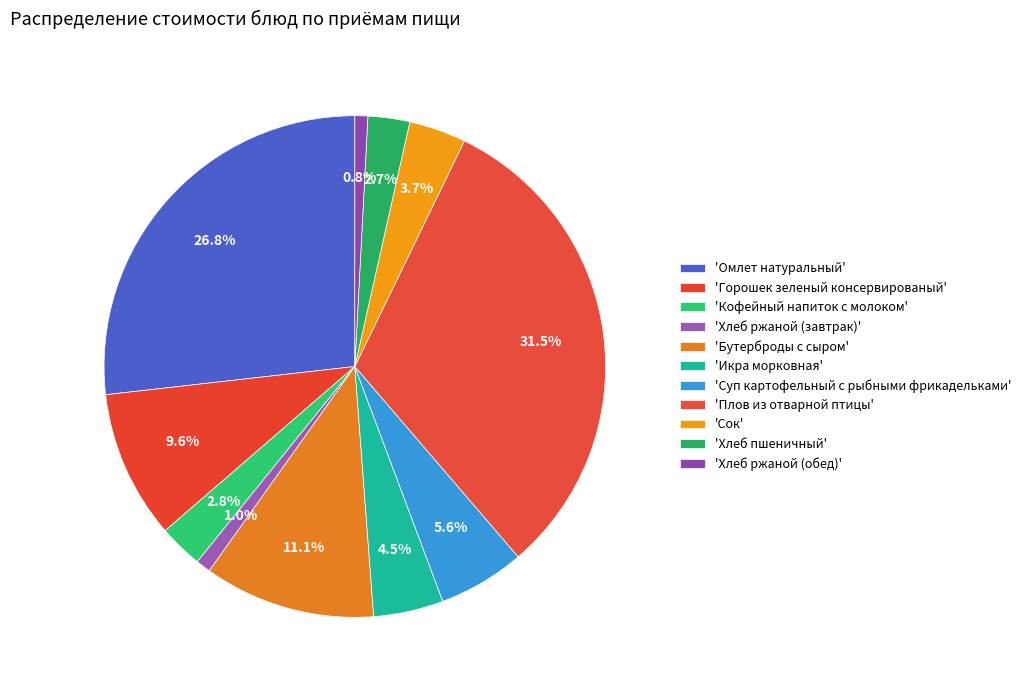

How many segments does this pie chart have?

11